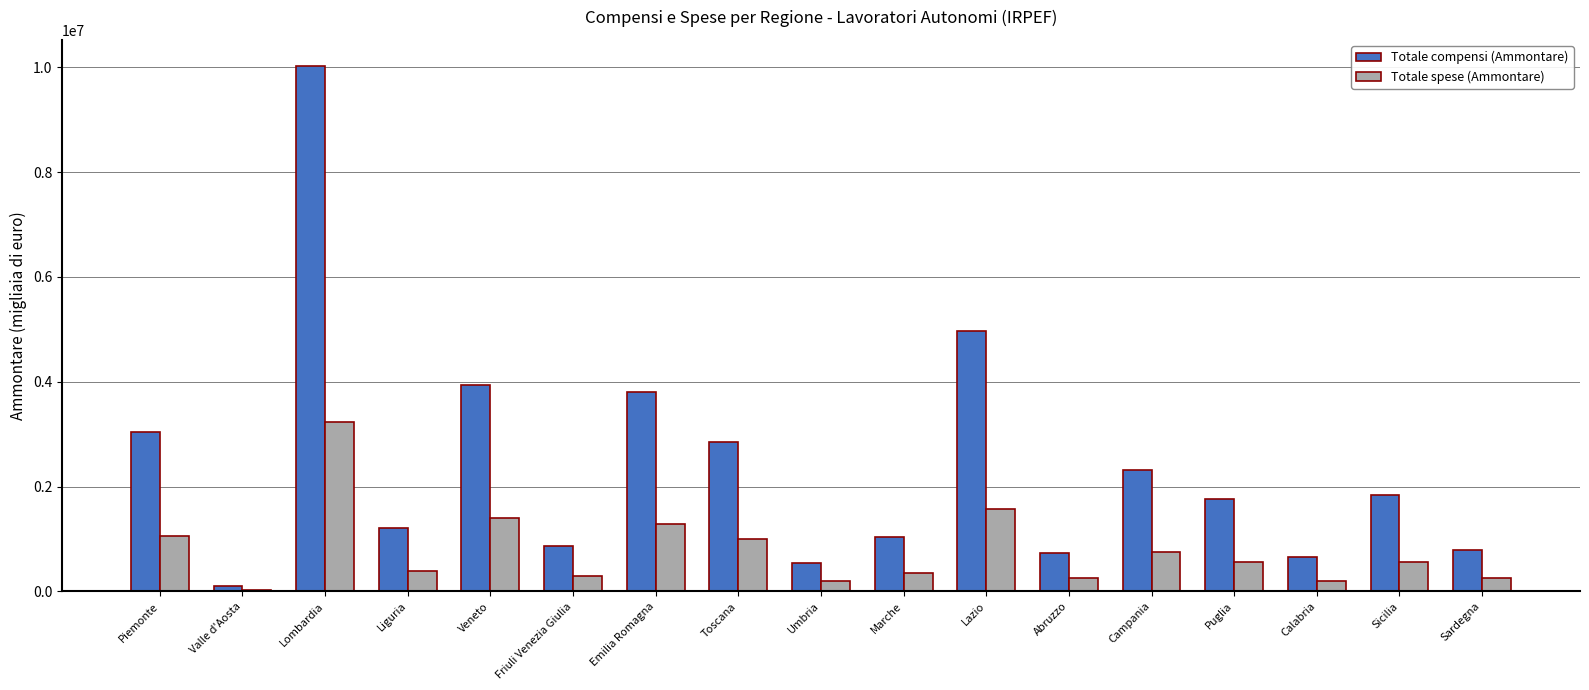

Is it true that Totale compensi (Ammontare) equals 2836392 at Puglia?

False